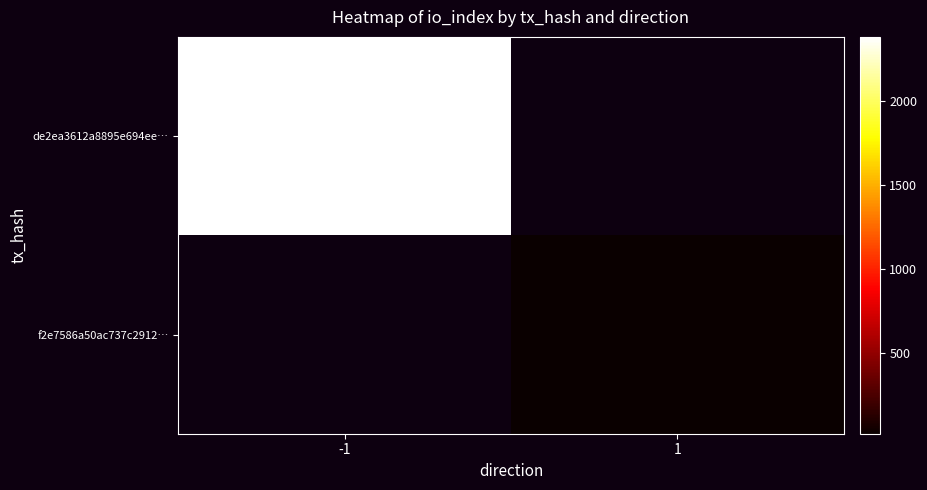

Is the value of de2ea3612a8895e694ee… at -1 greater than the value of f2e7586a50ac737c2912… at 1?

Yes